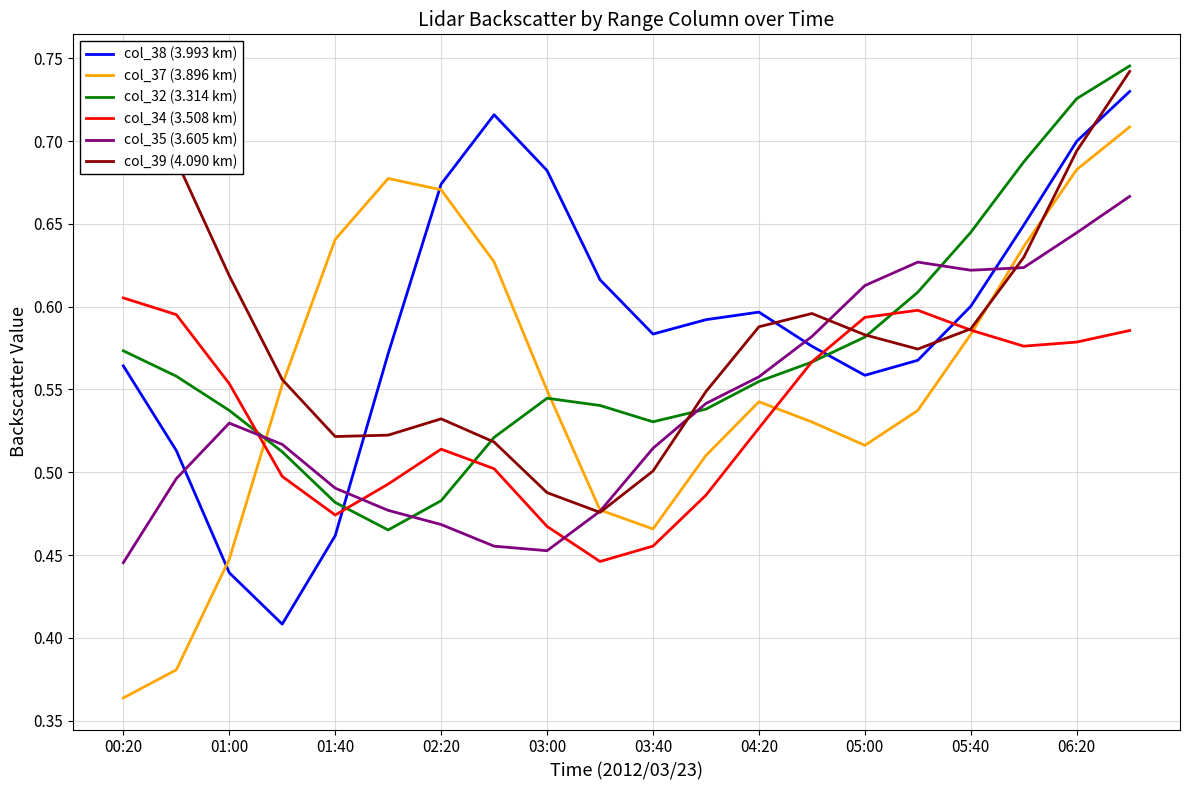

Which series has the widest spread of values?

col_37 (3.896 km)